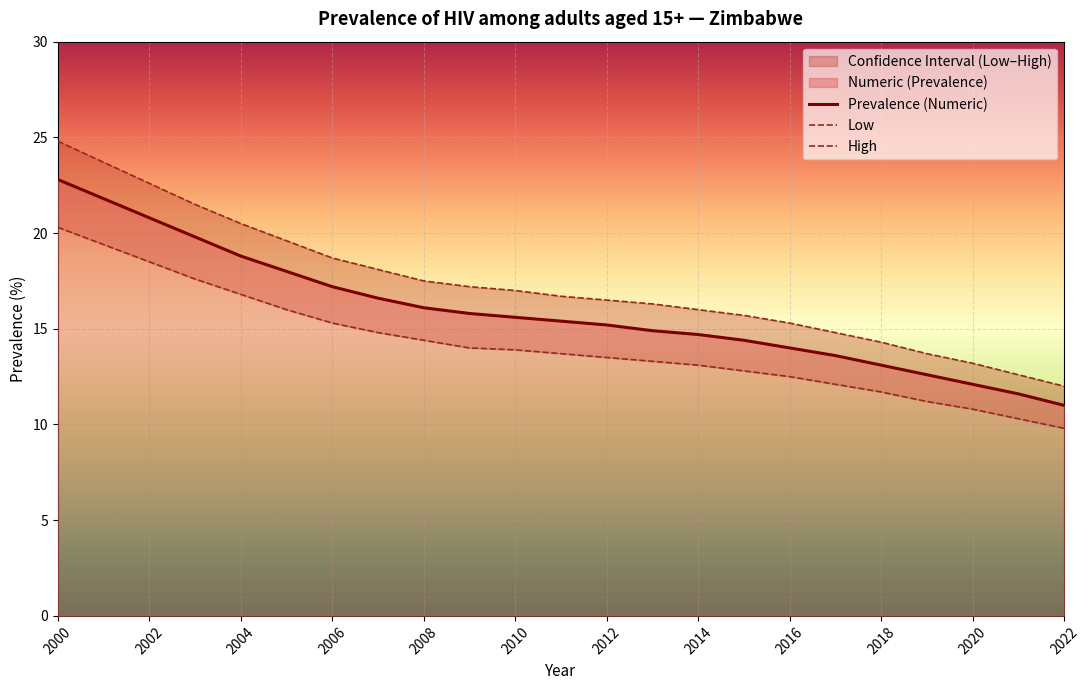

What is the minimum value for Prevalence (Numeric)?

11.0